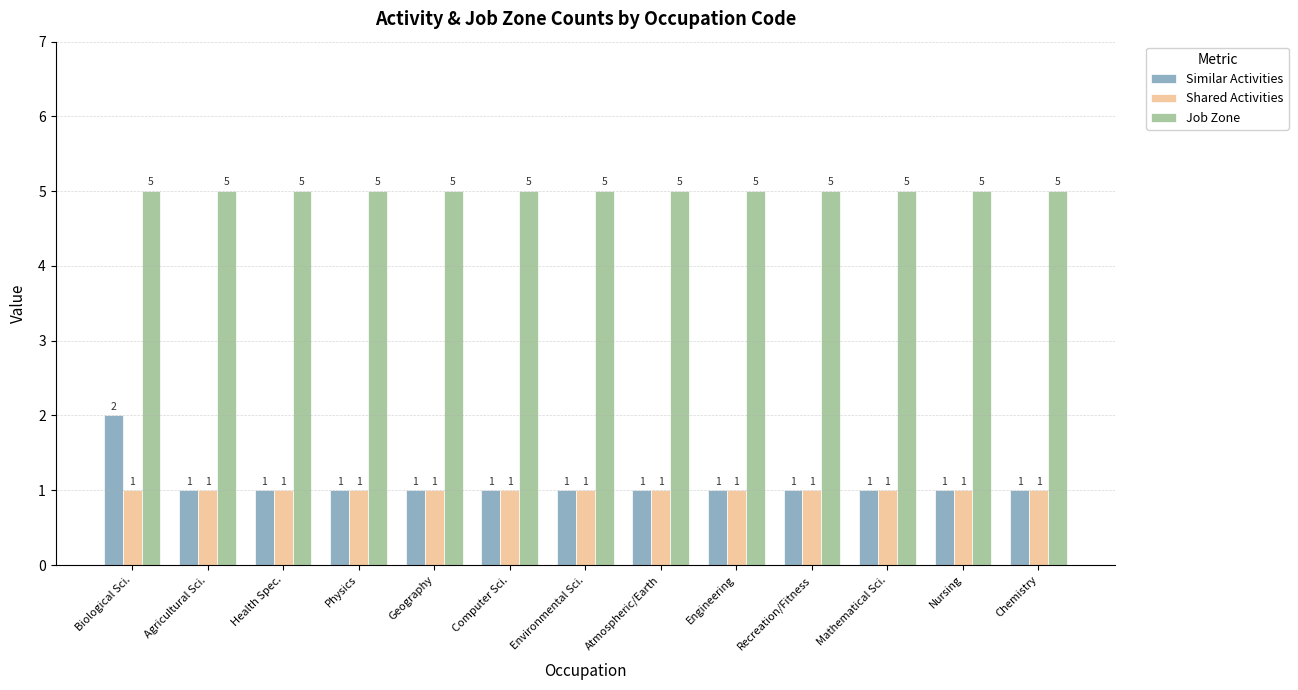

The Similar Activities series shows 0 at Physics. True or false?

False